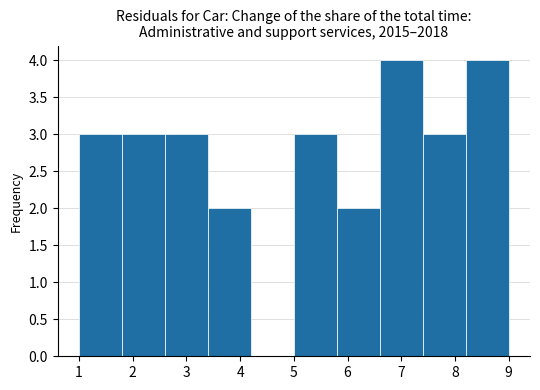

Reading left to right, list every bar in this chart as the range it spans on the x-axis followed by its height. The values are not printed on the chart, so give them approximately, as read against the axis.

1.0 to 1.8: 3
1.8 to 2.6: 3
2.6 to 3.4: 3
3.4 to 4.2: 2
4.2 to 5.0: 0
5.0 to 5.8: 3
5.8 to 6.6: 2
6.6 to 7.4: 4
7.4 to 8.2: 3
8.2 to 9.0: 4